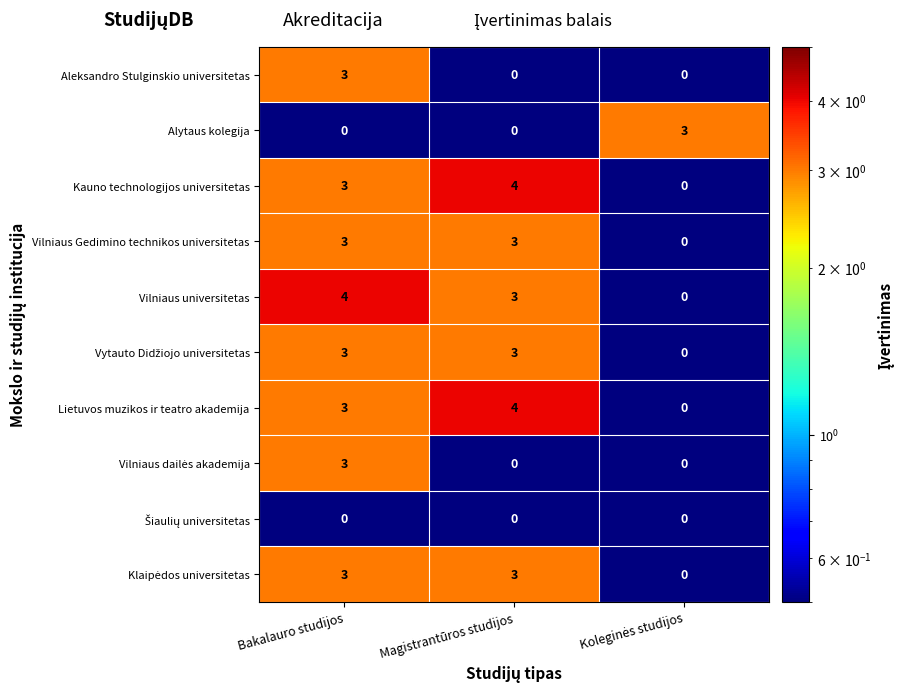

At how many categories does at least one series exceed 2?

3